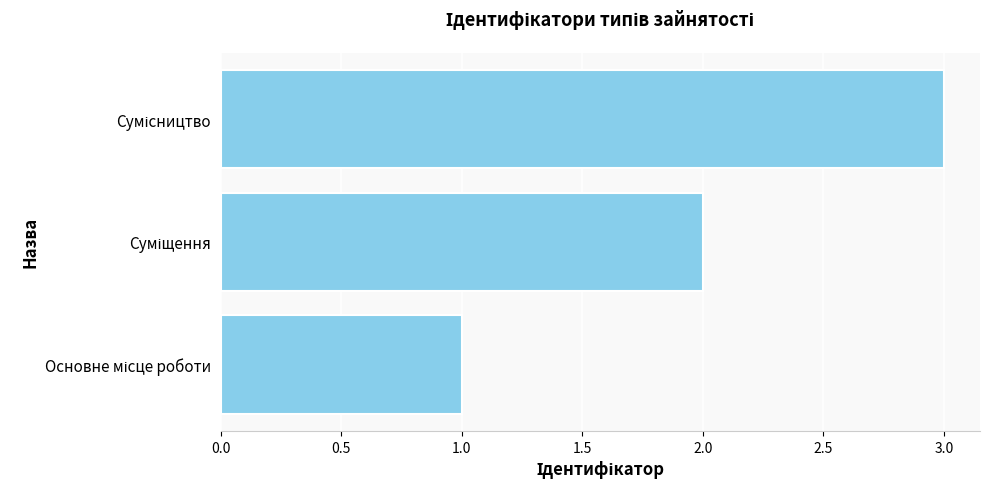

What is the maximum value shown in the chart?

3